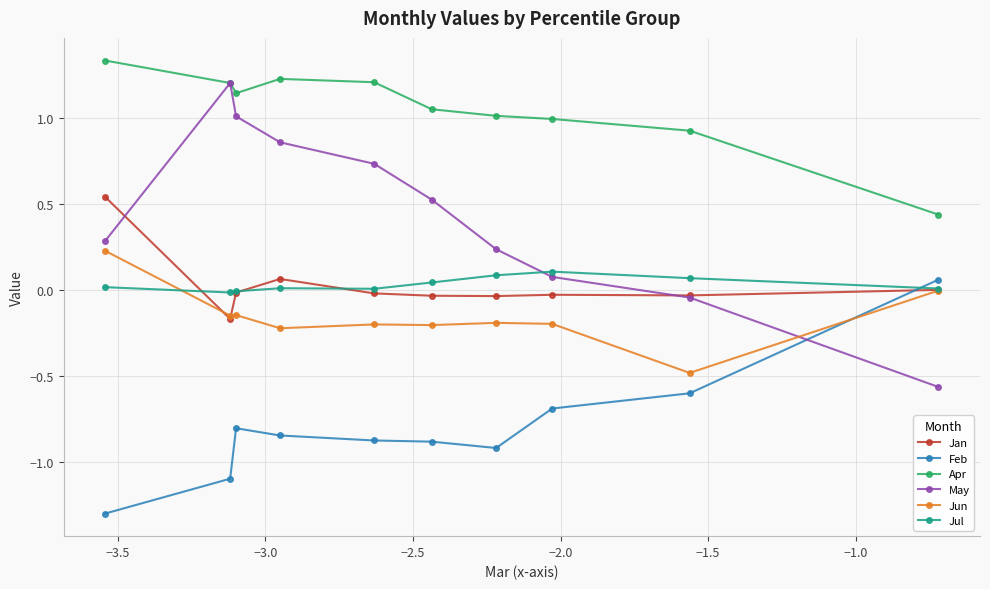

In Jan, how many points are higher than both neighbors (excluding endpoints)?

2